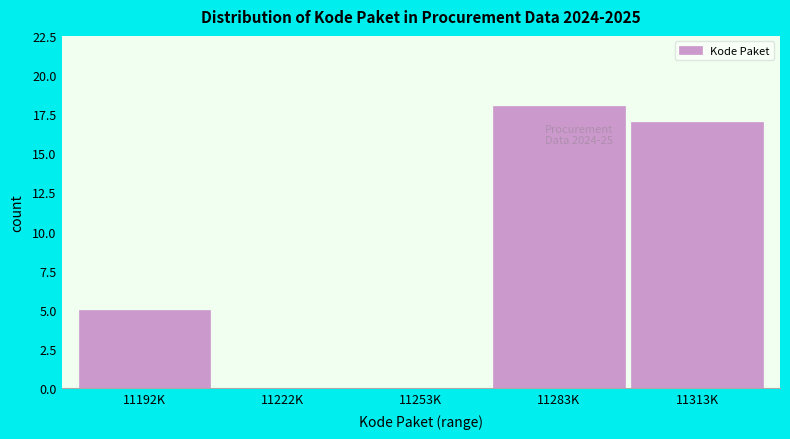

Reading left to right, list all the values displayed in this chart.

11192K=5	11222K=0	11253K=0	11283K=18	11313K=17